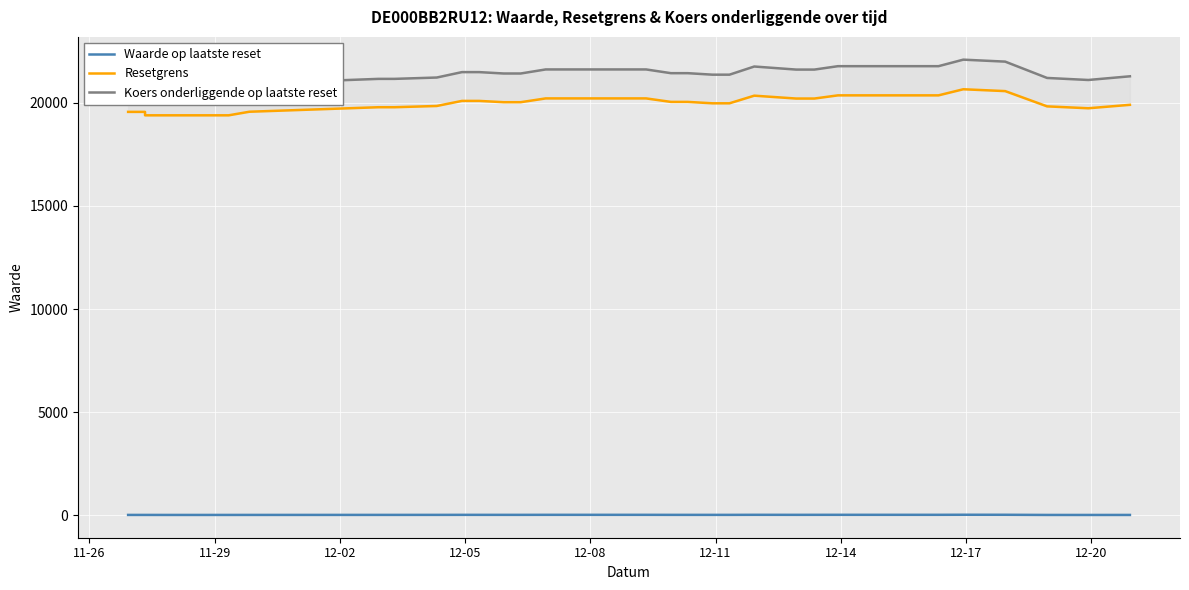

Which series has the largest total across all categories?

Koers onderliggende op laatste reset